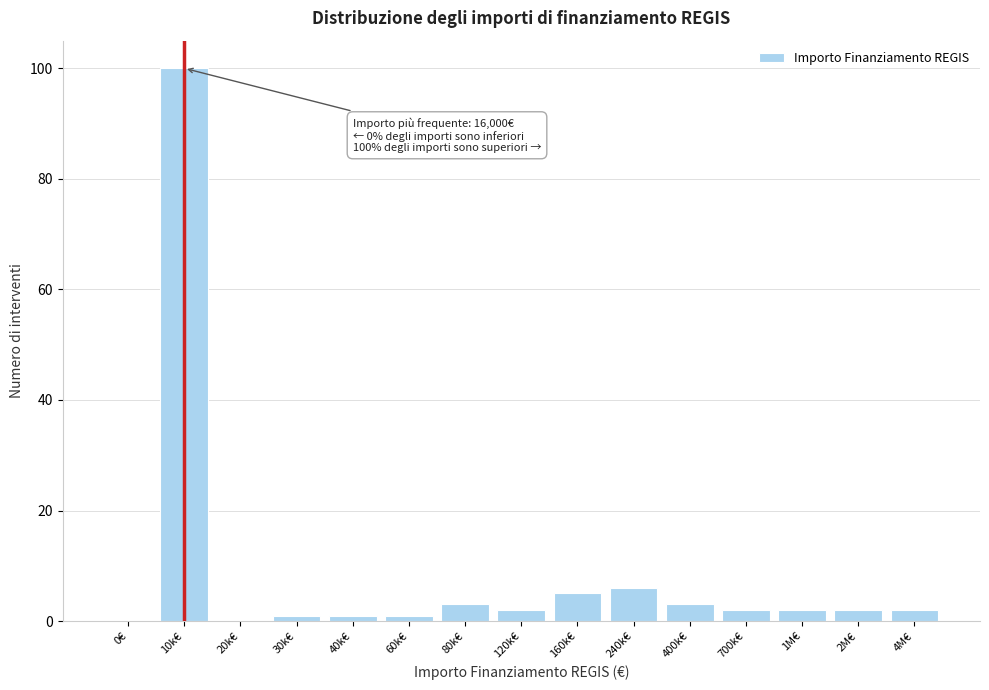

Reading left to right, what are all the values shown in this chart?

0€=0	10k€=100	20k€=0	30k€=1	40k€=1	60k€=1	80k€=3	120k€=2	160k€=5	240k€=6	400k€=3	700k€=2	1M€=2	2M€=2	4M€=2